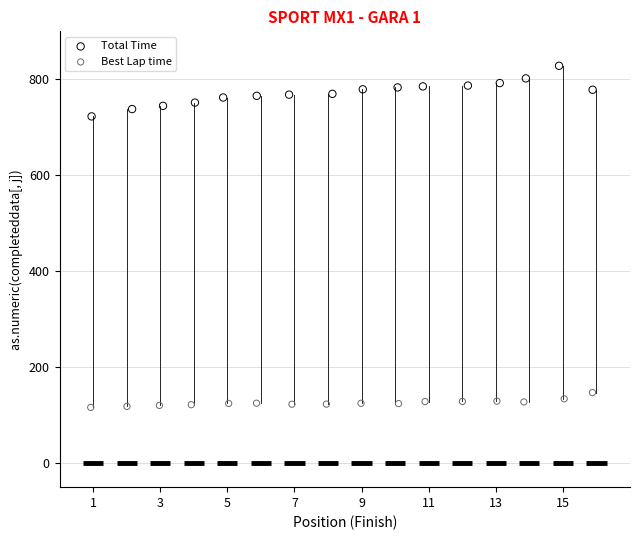

Which series reaches the minimum Y coordinate?

Best Lap time